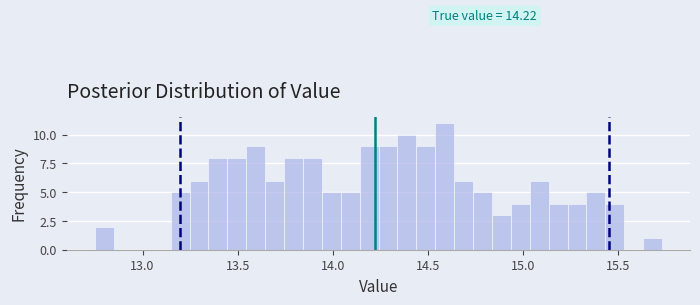

Around what value on the x-axis is the tallest bar? Give the approximate position of its centre, as read against the axis.

14.60